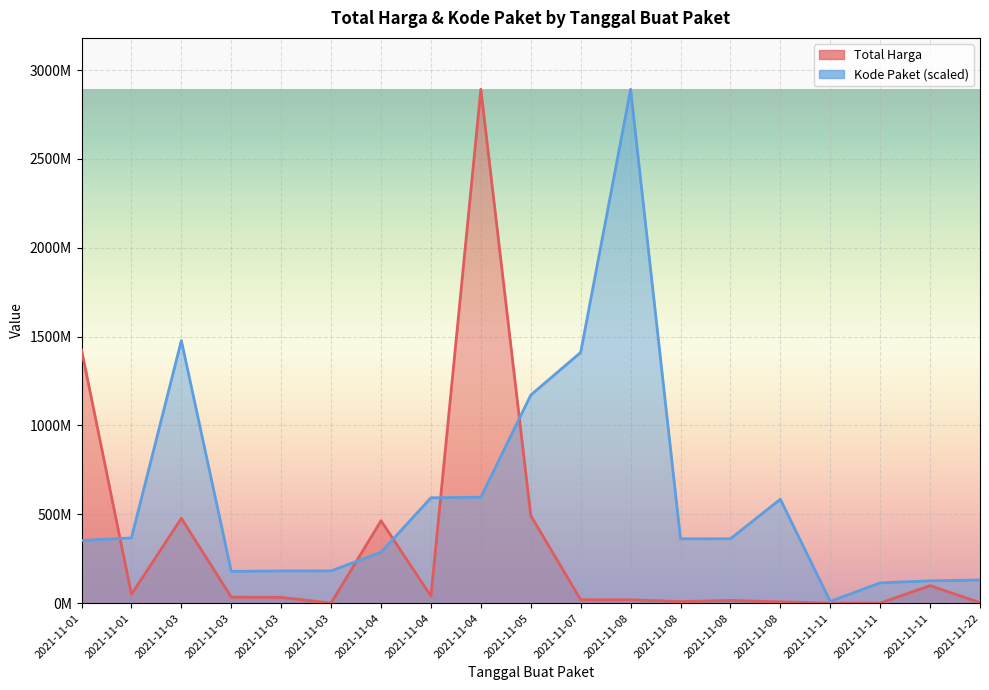

How many series are shown in this chart?

2